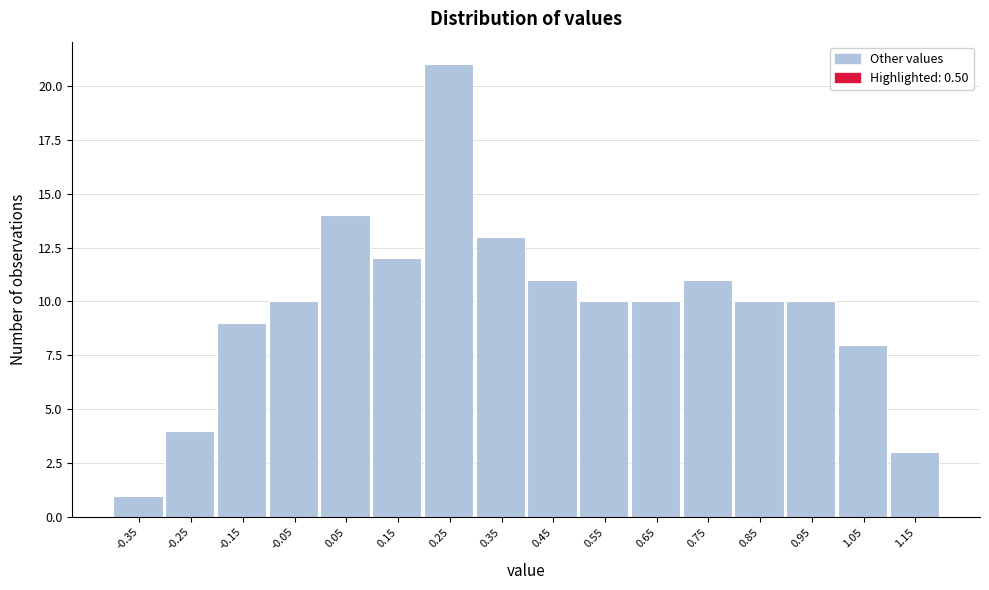

Reading left to right, extract all data points from this chart.

-0.35=1	-0.25=4	-0.15=9	-0.05=10	0.05=14	0.15=12	0.25=21	0.35=13	0.45=11	0.55=10	0.65=10	0.75=11	0.85=10	0.95=10	1.05=8	1.15=3